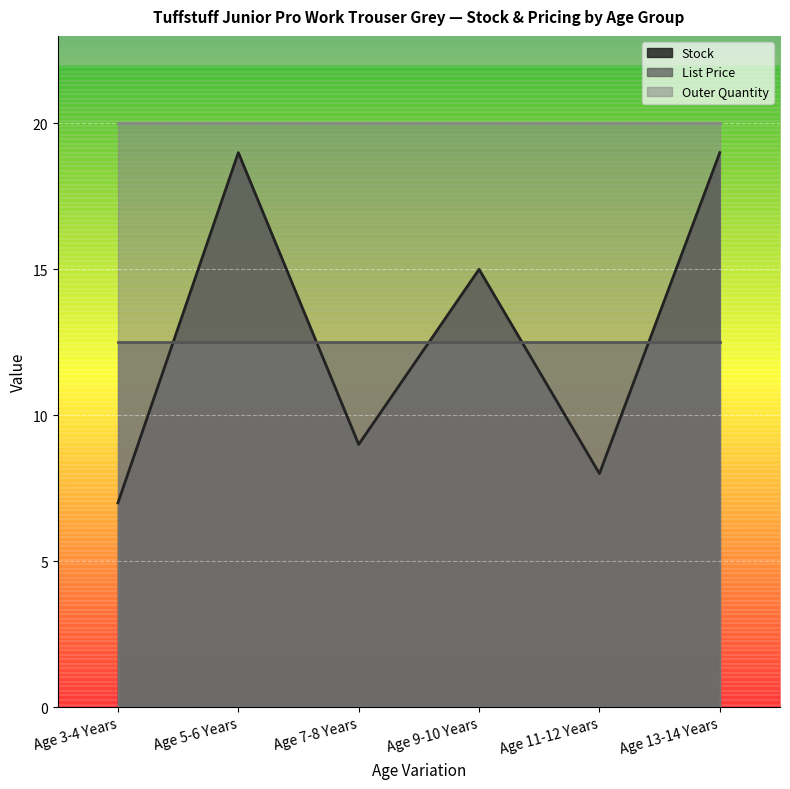

How many data points in Stock are less than 15?

3